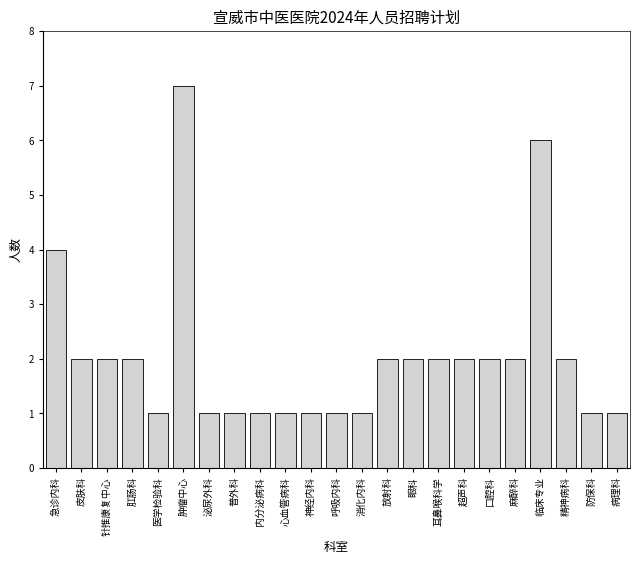

Reading right to left, transcribe all the data shown in this chart.

病理科=1	防保科=1	精神病科=2	临床专业=6	麻醉科=2	口腔科=2	超声科=2	耳鼻喉科学=2	眼科=2	放射科=2	消化内科=1	呼吸内科=1	神经内科=1	心血管病科=1	内分泌病科=1	普外科=1	泌尿外科=1	肿瘤中心=7	医学检验科=1	肛肠科=2	针推康复中心=2	皮肤科=2	急诊内科=4